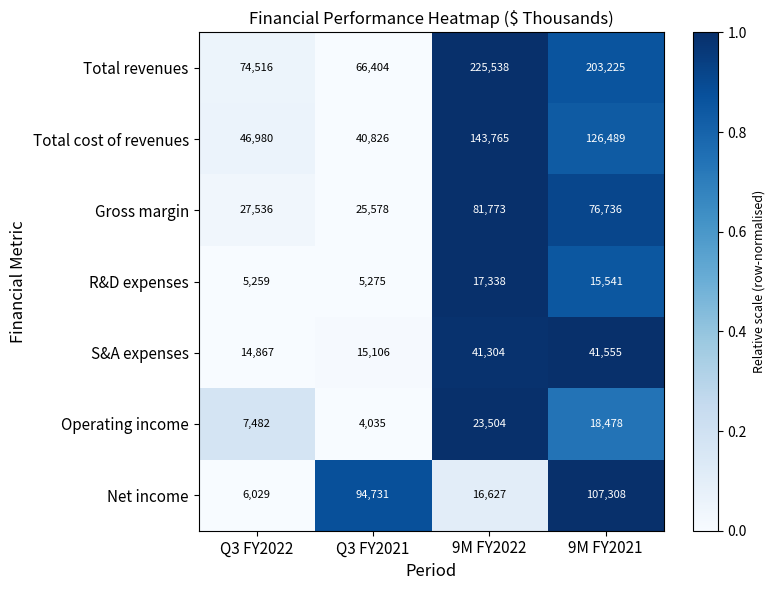

Which series has the largest total across all categories?

Total revenues